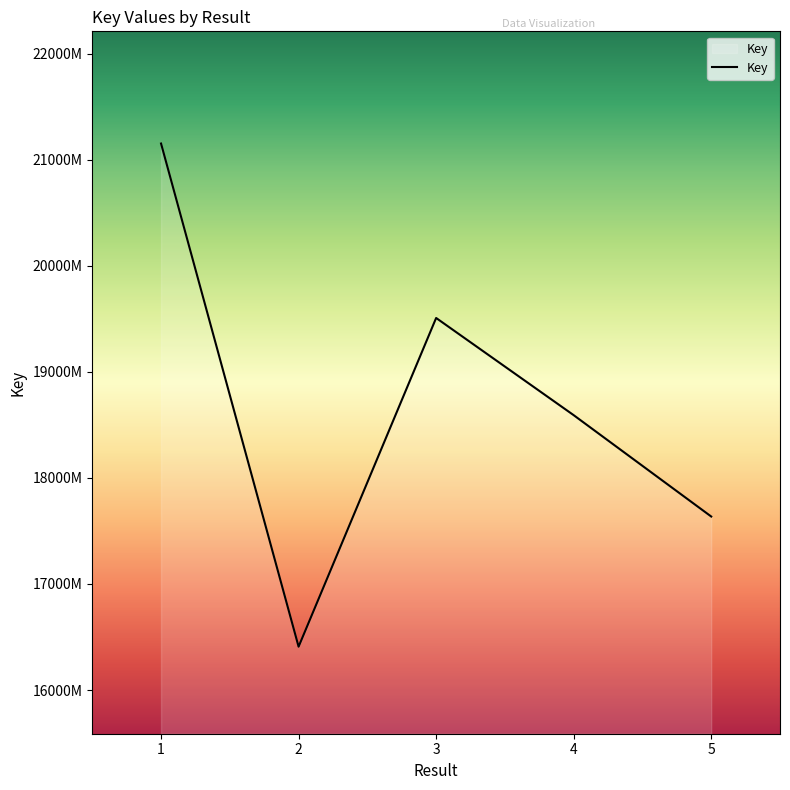

Does the chart have visible grid lines?

No